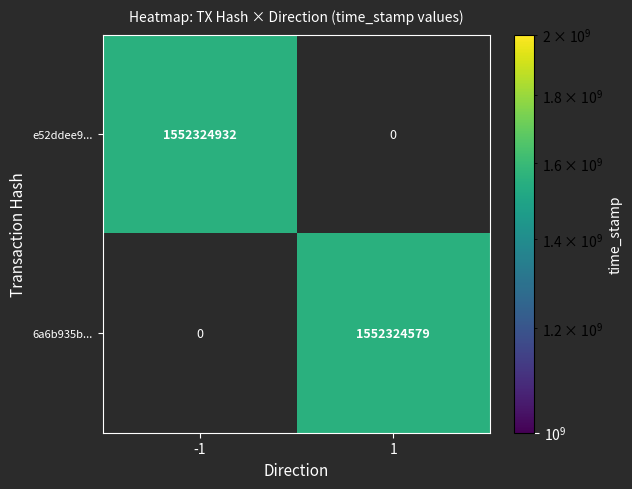

Which series has the largest range (max minus min)?

e52ddee9...